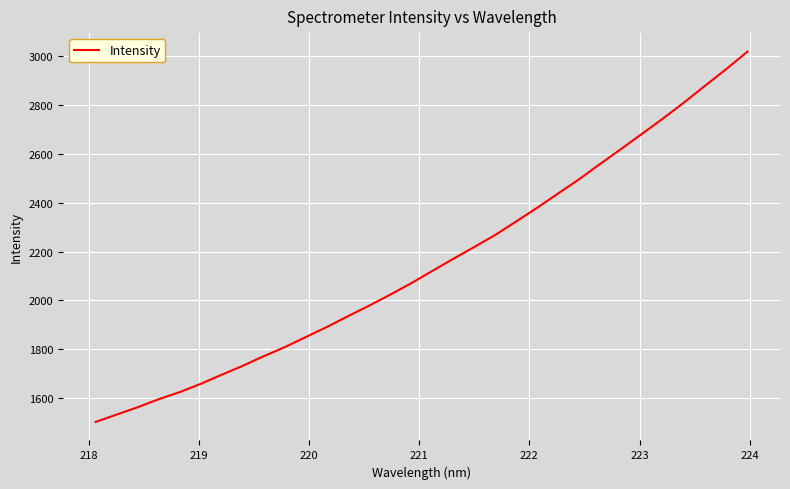

What is the difference between the maximum and minimum values?

1518.1